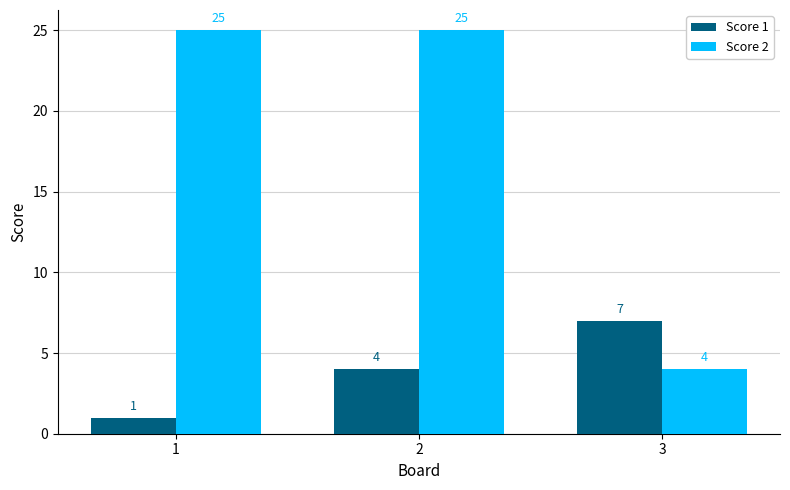

Reading left to right, list all the values displayed in this chart.

Score 1: 1	4	7
Score 2: 25	25	4